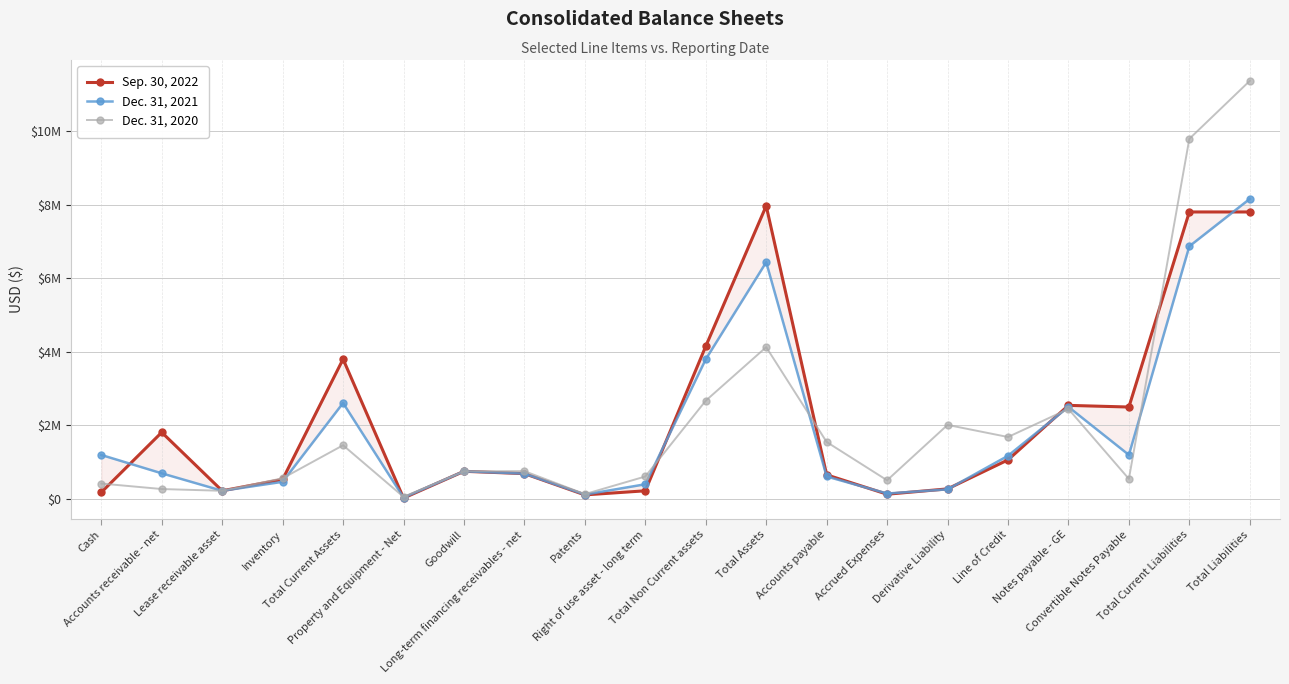

Rank the series at Total Current Assets from highest to lowest value.

Sep. 30, 2022, Dec. 31, 2021, Dec. 31, 2020